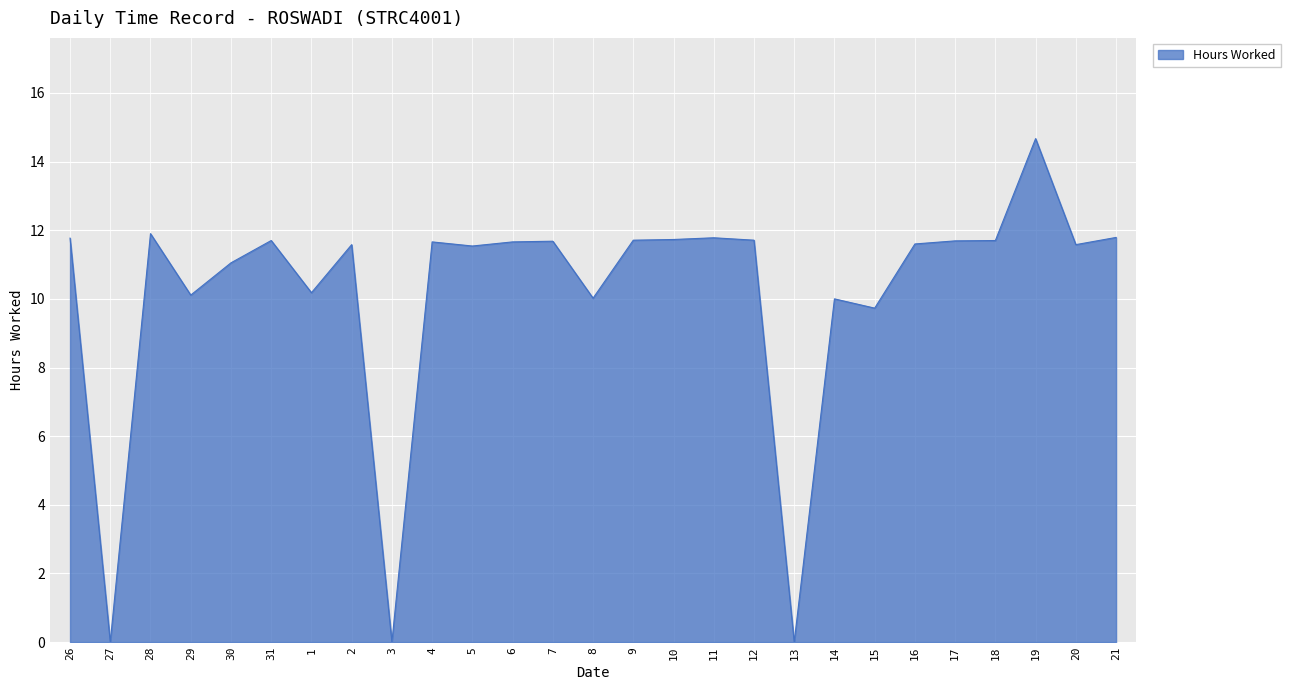

How many lines are shown in the chart?

1